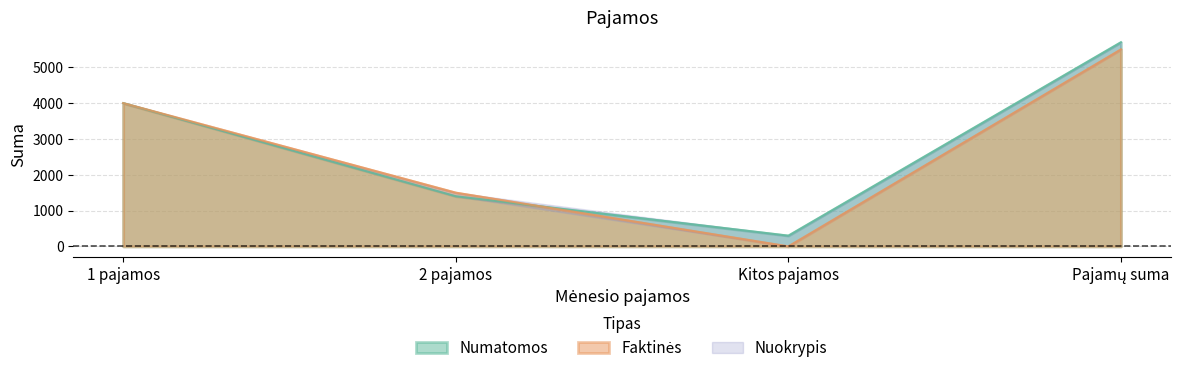

True or false: Faktinės and Numatomos intersect in this chart.

True